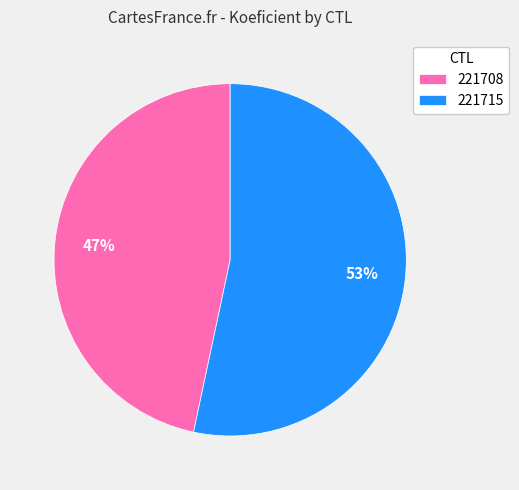

Is it true that 221715 is 45% of the pie?

False